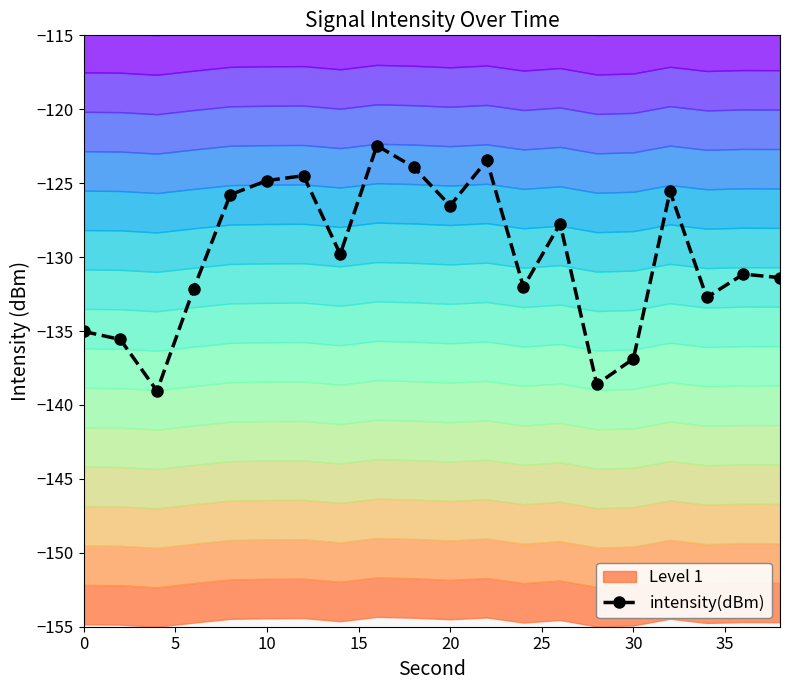

Reading left to right, list all the values displayed in this chart.

-135.0	-135.6	-139.1	-132.2	-125.8	-124.8	-124.5	-129.8	-122.5	-123.9	-126.5	-123.5	-132.0	-127.7	-138.6	-136.9	-125.6	-132.7	-131.2	-131.4